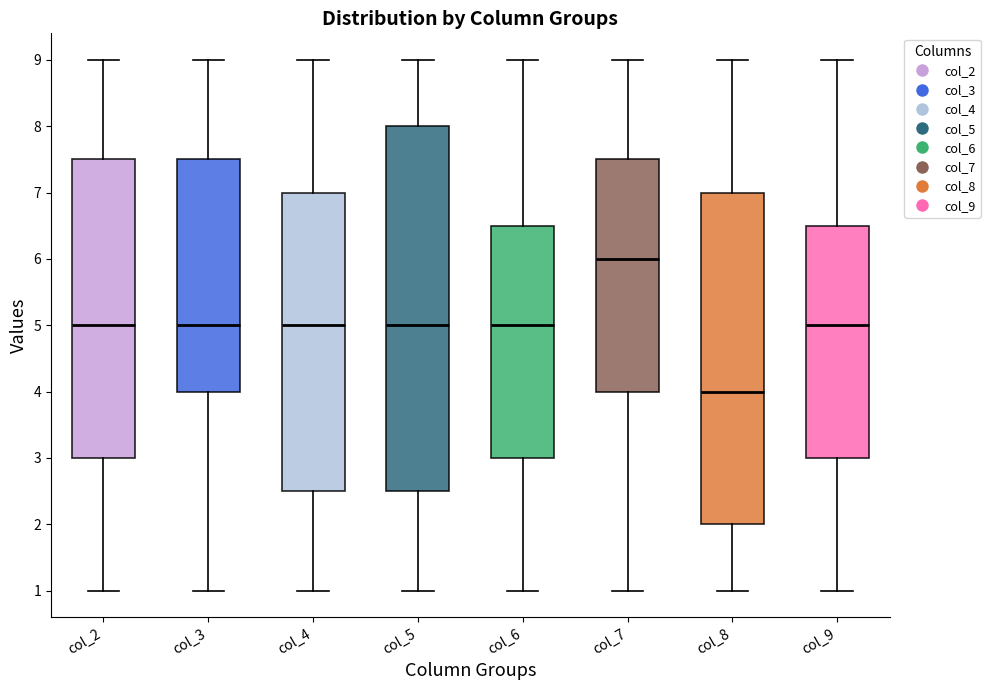

Which box has the lowest median line?

col_8